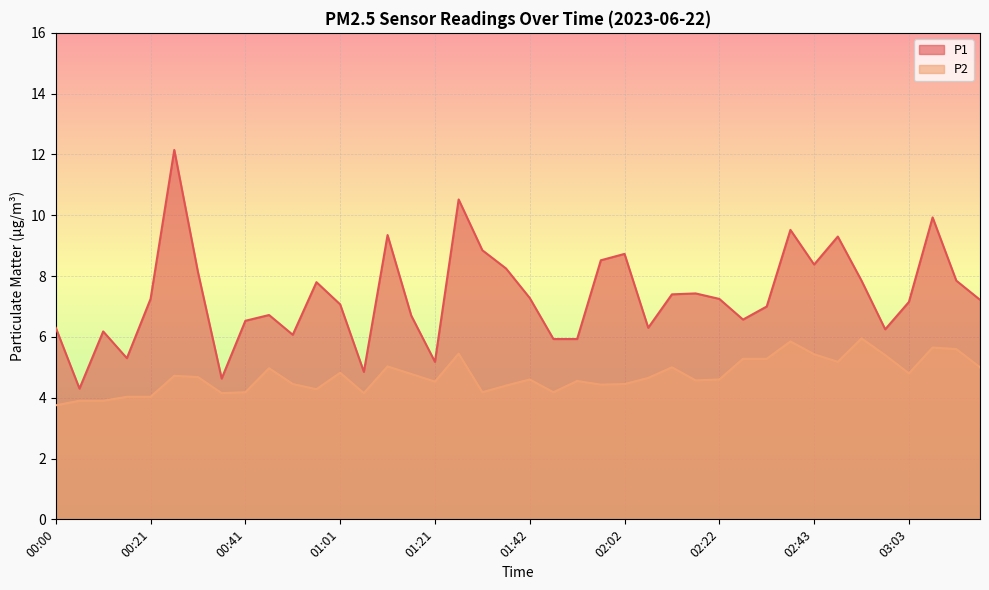

True or false: P1 and P2 intersect in this chart.

False